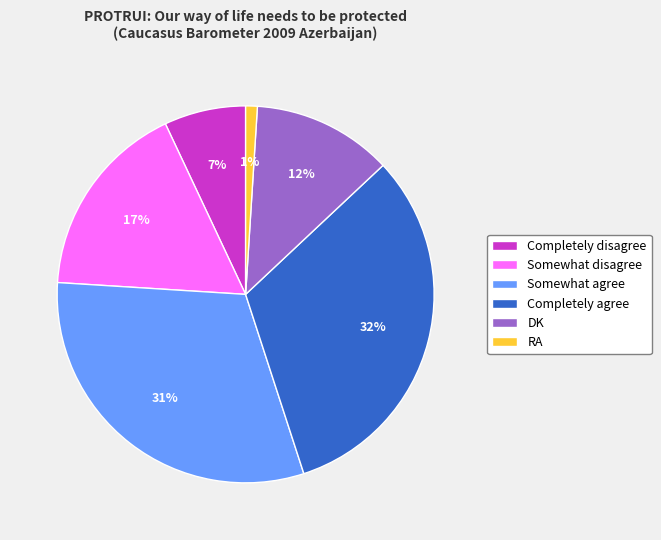

To the nearest percent, what is the average slice percentage?

17%